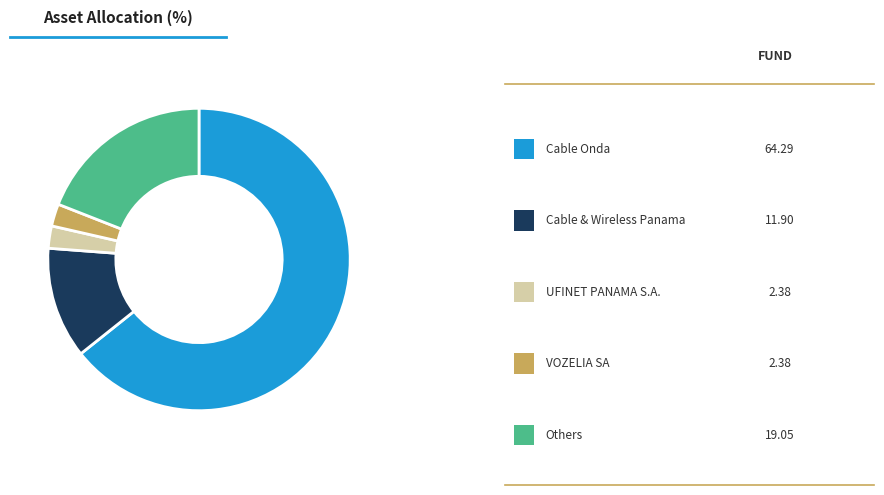

Does any single category account for the majority?

Yes